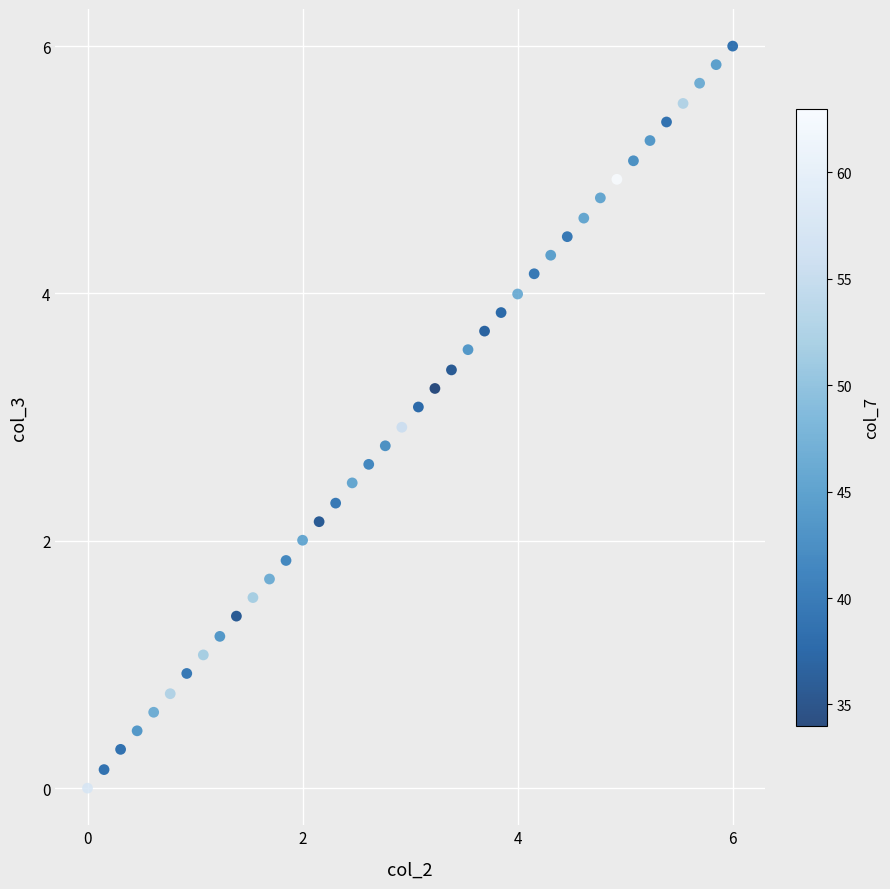

What is the range of X values (max minus min)?

6.0